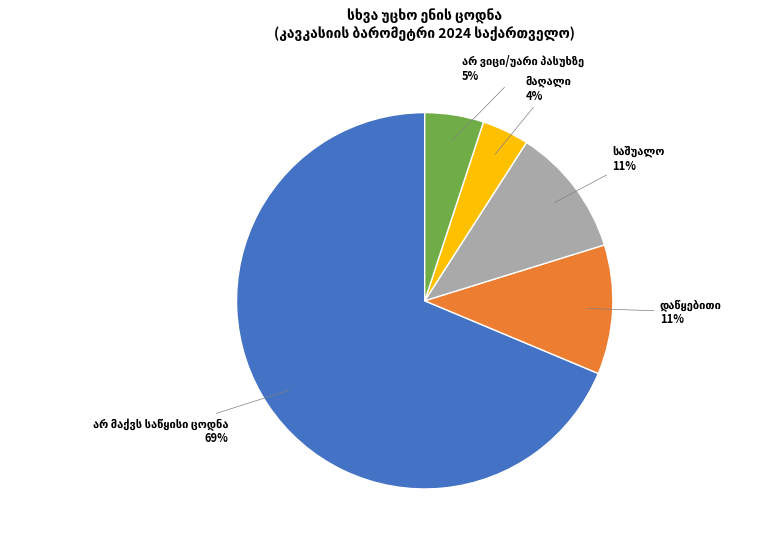

To the nearest percent, what is the average slice percentage?

20%